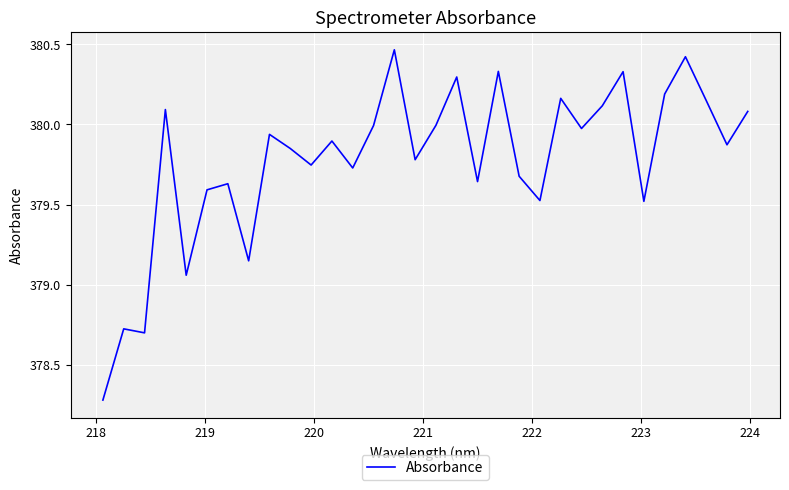

What is the difference between the maximum and minimum values?

2.2